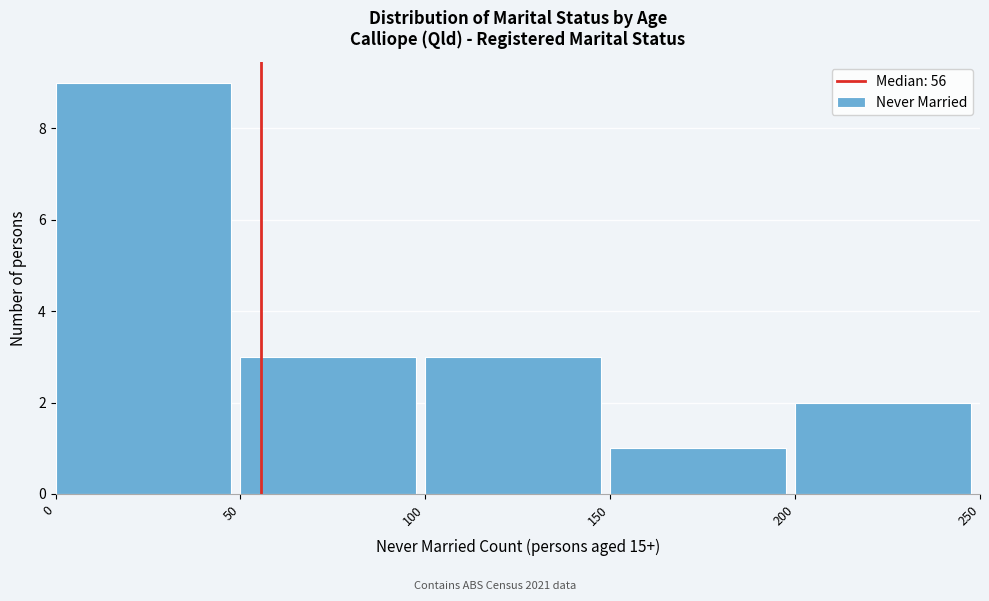

Over which range of the x-axis is the bar tallest?

0 to 50